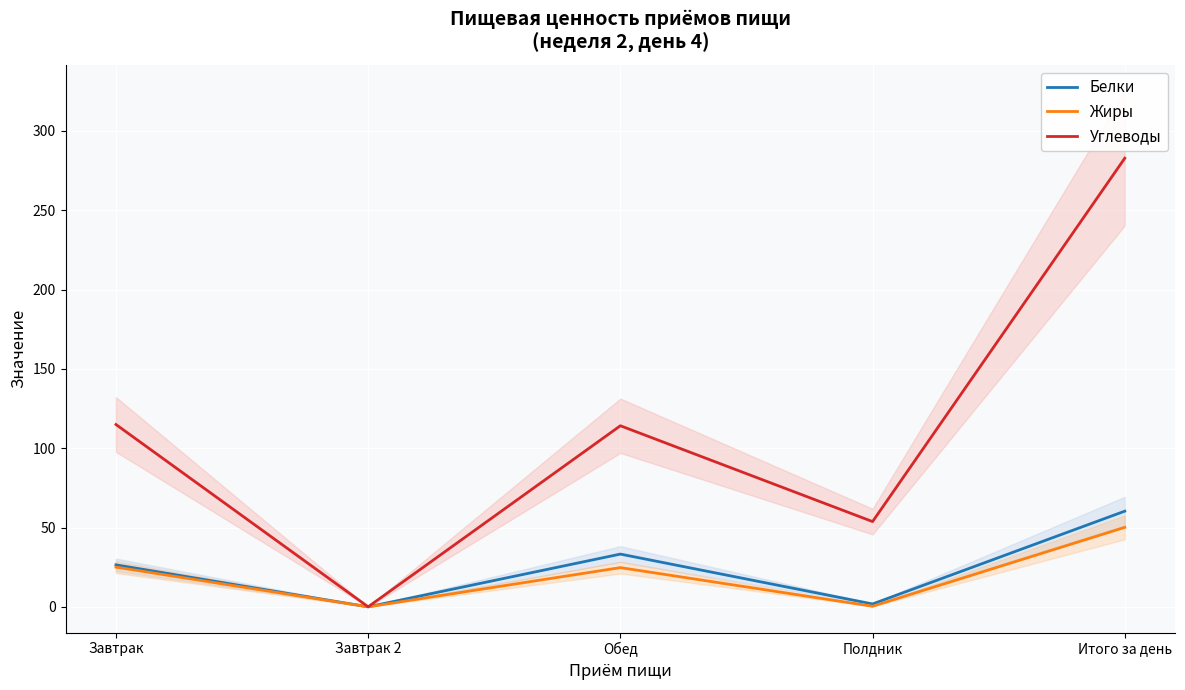

Is this an area chart (filled region under the line)?

No